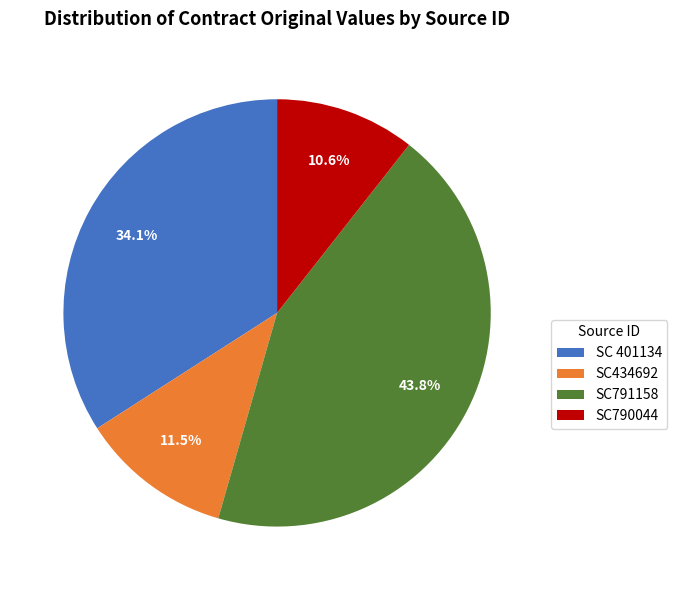

Is it true that SC790044 is 11% of the pie?

True